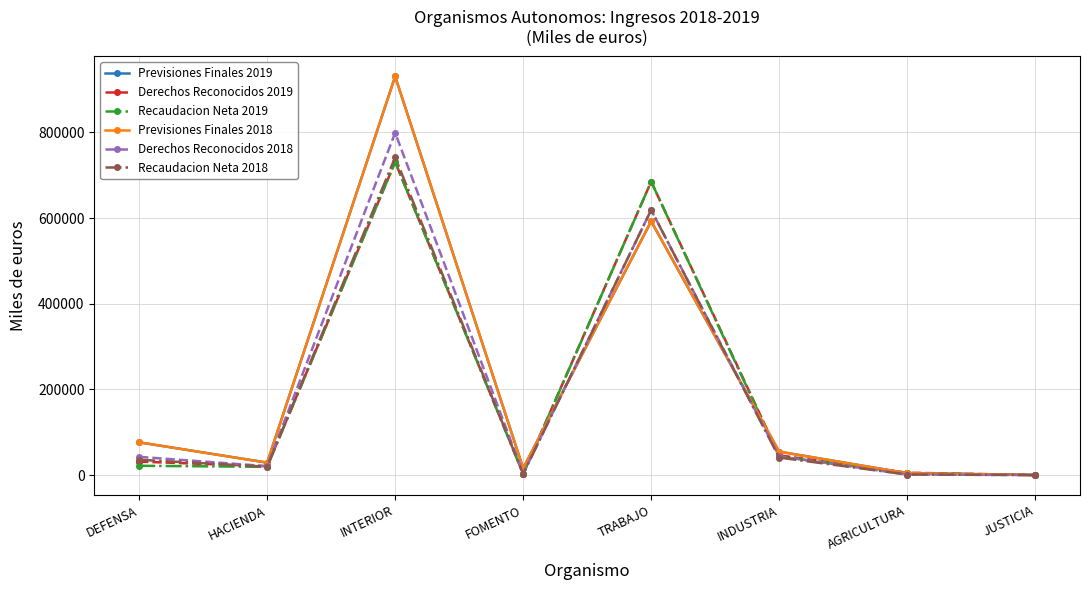

What value does the Recaudacion Neta 2019 series have at FOMENTO, to the nearest 10?

2520